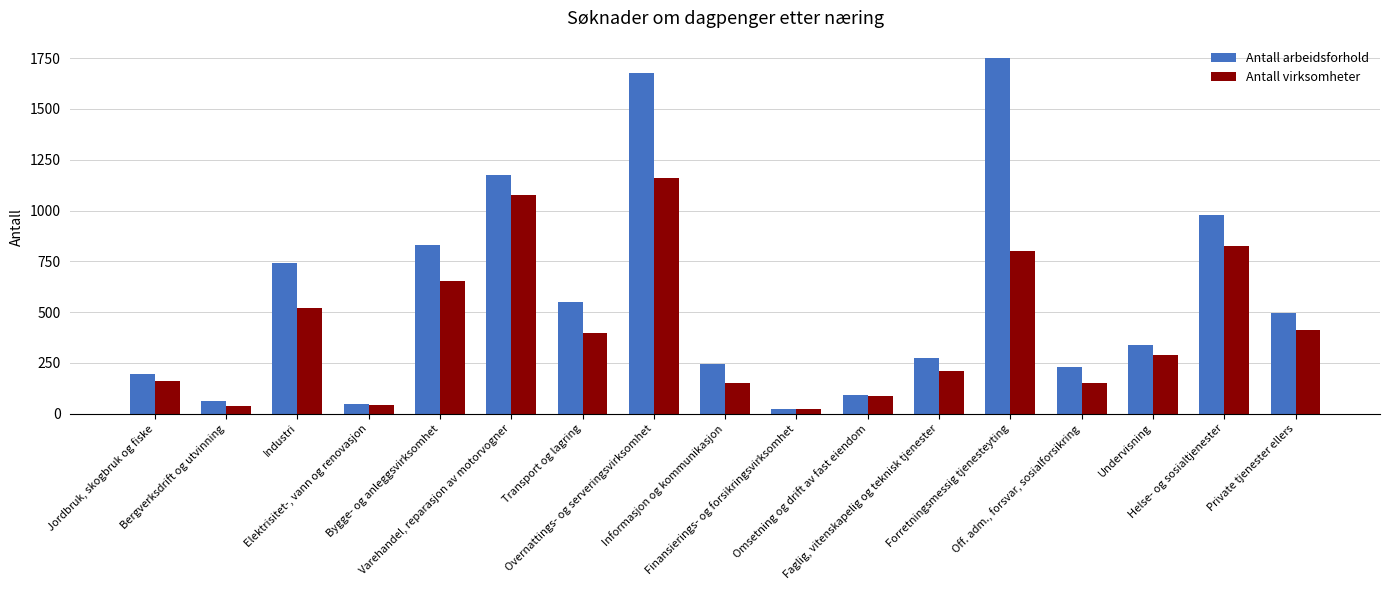

Rank the series by their maximum value, from highest to lowest.

Antall arbeidsforhold, Antall virksomheter